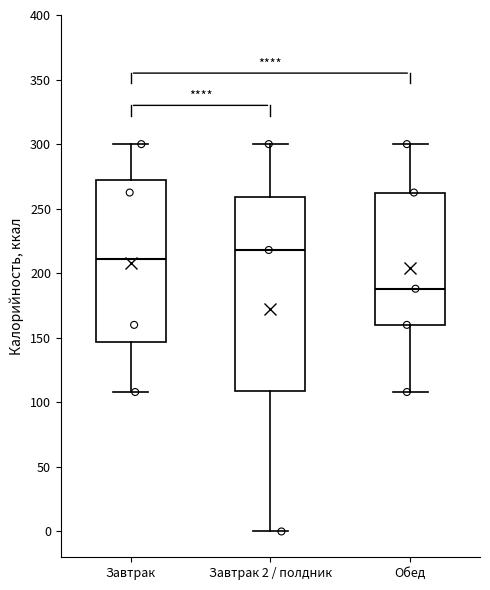

Where does the lower whisker of the box for Завтрак 2 / полдник end on the y-axis? The values are not printed on the chart, so give them approximately, as read against the axis.

0